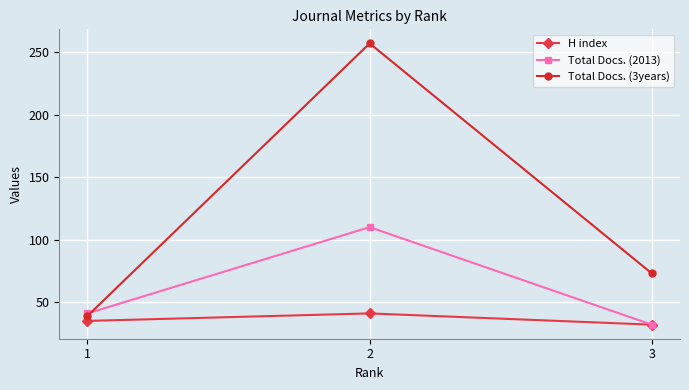

At which label does Total Docs. (2013) reach its peak?

2